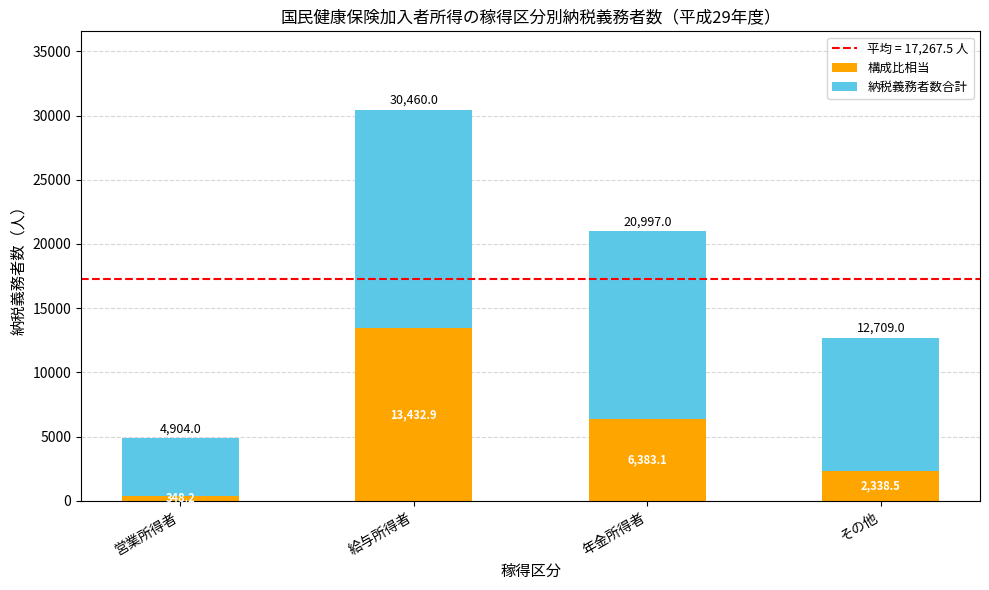

What is the total value across all series at 営業所得者?

4904.0